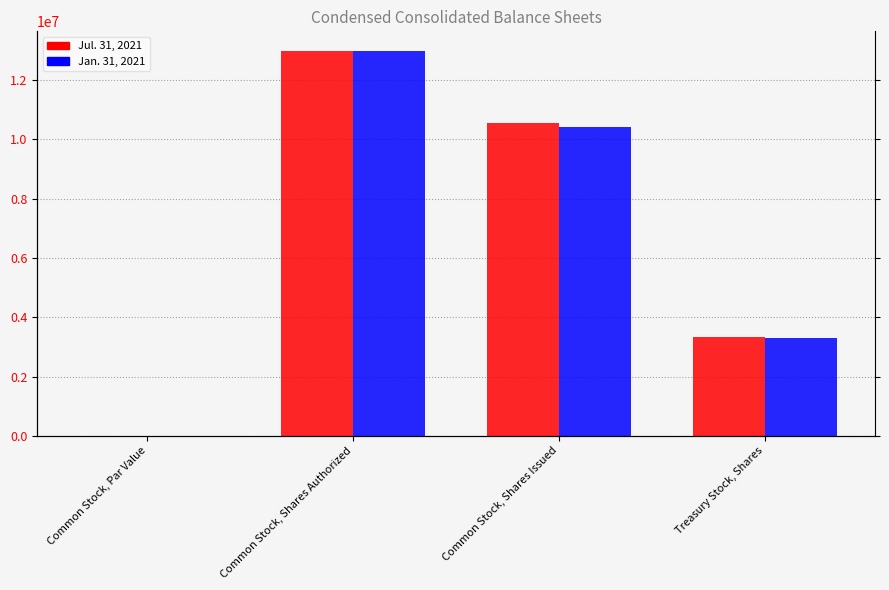

At which category does the chart reach its peak across all series?

Common Stock, Shares Authorized